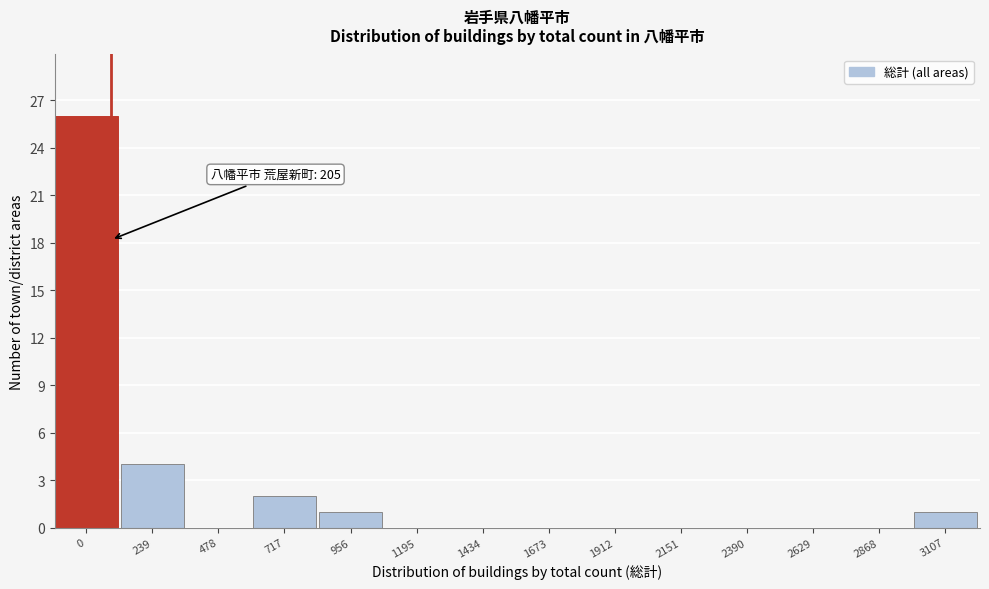

Reading left to right, extract all data points from this chart.

0=26	239=4	478=0	717=2	956=1	1195=0	1434=0	1673=0	1912=0	2151=0	2390=0	2629=0	2868=0	3107=1